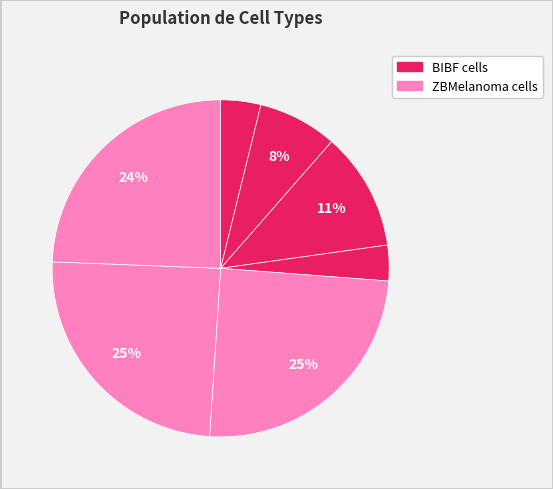

How many slices are in this pie chart?

7